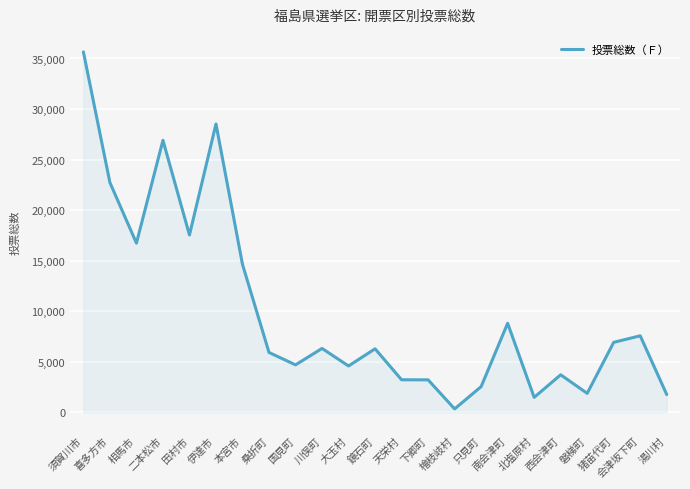

Which category has the lowest value across all series?

檜枝岐村